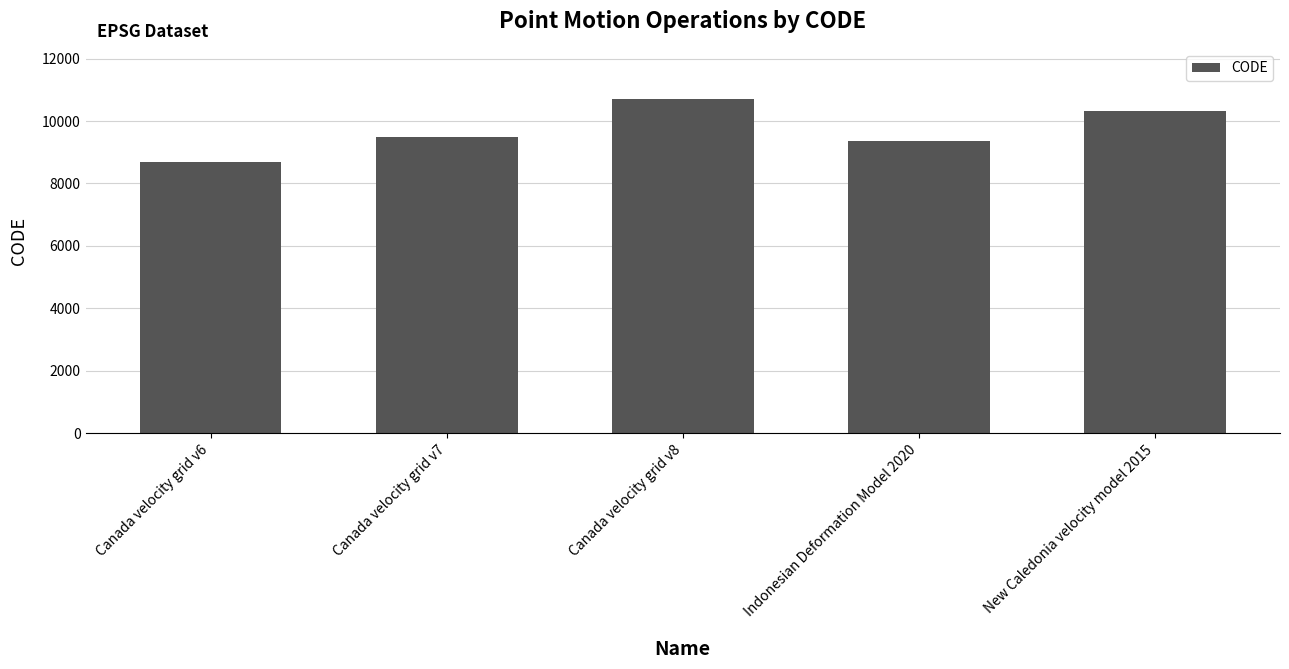

How many data points are less than 9483?

2